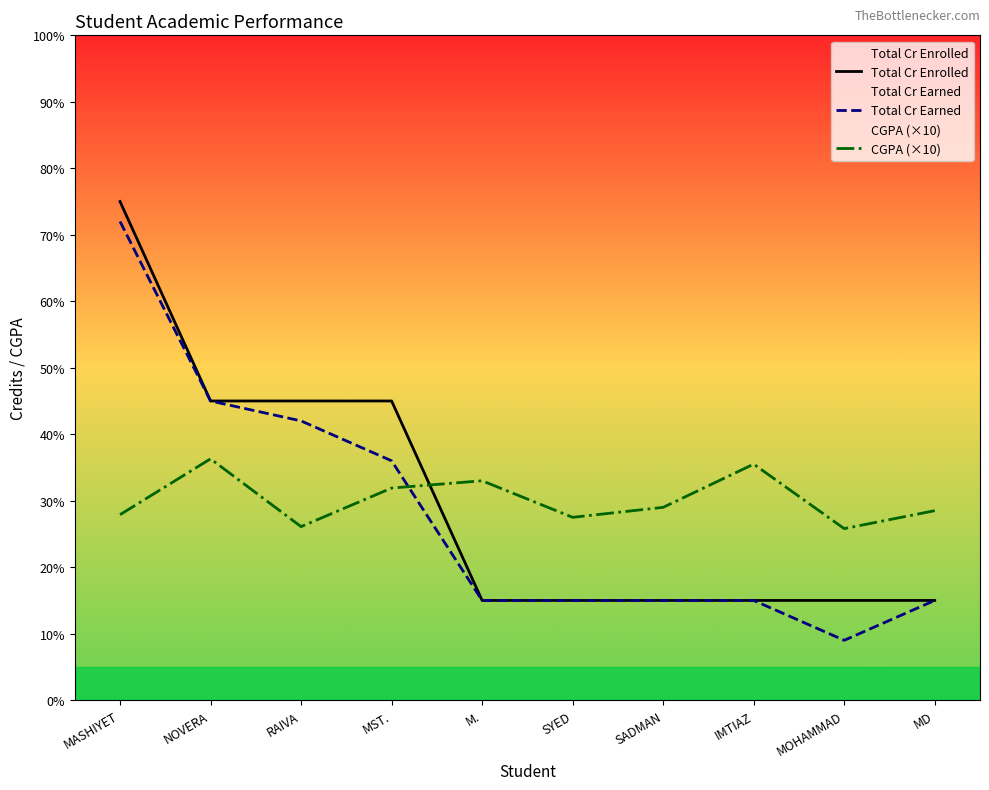

Reading right to left, extract all data points from this chart.

Total Cr Enrolled: MD=15.0	MOHAMMAD=15.0	IMTIAZ=15.0	SADMAN=15.0	SYED=15.0	M.=15.0	MST.=45.0	RAIVA=45.0	NOVERA=45.0	MASHIYET=75.0
Total Cr Earned: MD=15.0	MOHAMMAD=9.0	IMTIAZ=15.0	SADMAN=15.0	SYED=15.0	M.=15.0	MST.=36.0	RAIVA=42.0	NOVERA=45.0	MASHIYET=72.0
CGPA (×10): MD=28.5	MOHAMMAD=25.8	IMTIAZ=35.5	SADMAN=29.0	SYED=27.5	M.=33.0	MST.=31.9	RAIVA=26.1	NOVERA=36.3	MASHIYET=27.9